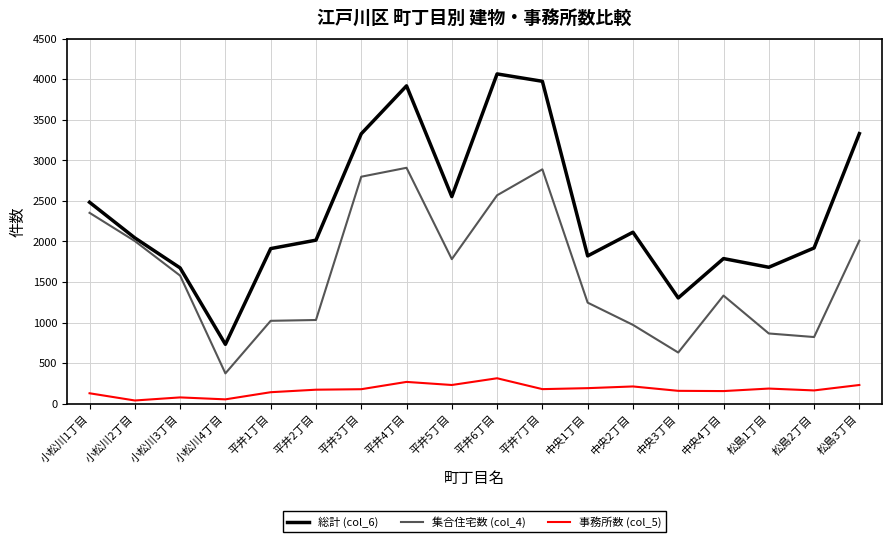

True or false: 総計 (col_6) and 事務所数 (col_5) cross at least once.

False